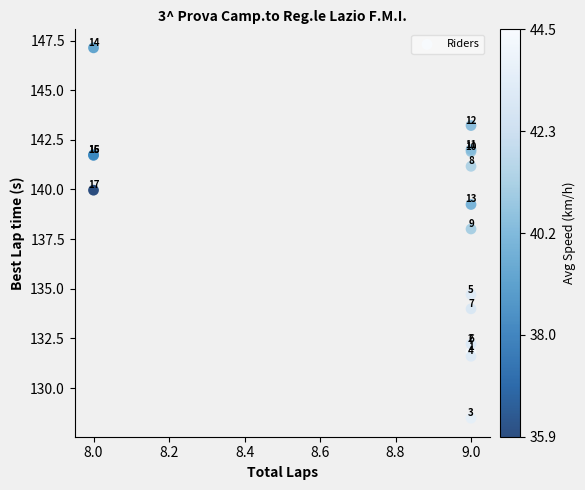

What Y value in the scatter plot is closest to 137?

138.0